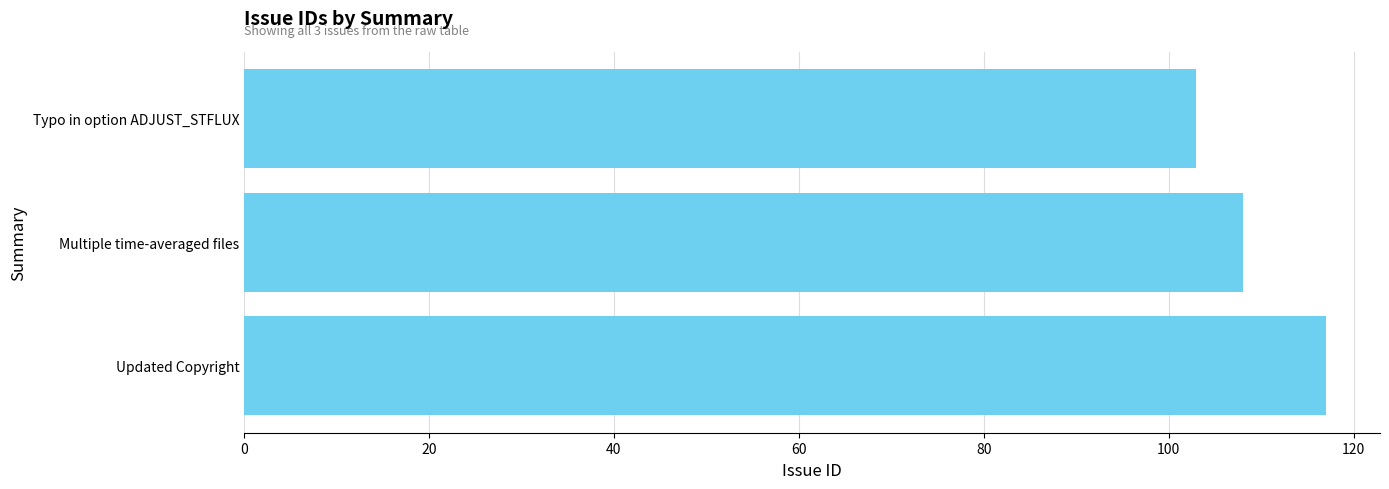

Approximately how many times larger is the value at Updated Copyright compared to Multiple time-averaged files?

1.1